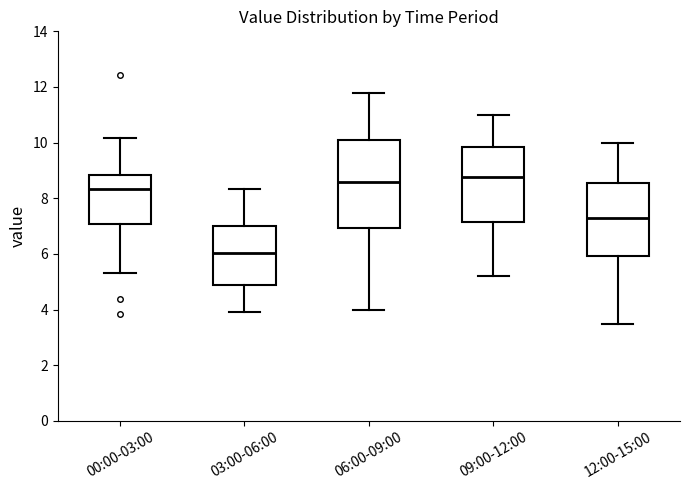

Which box is the tallest, from its lower edge to its upper edge?

06:00-09:00